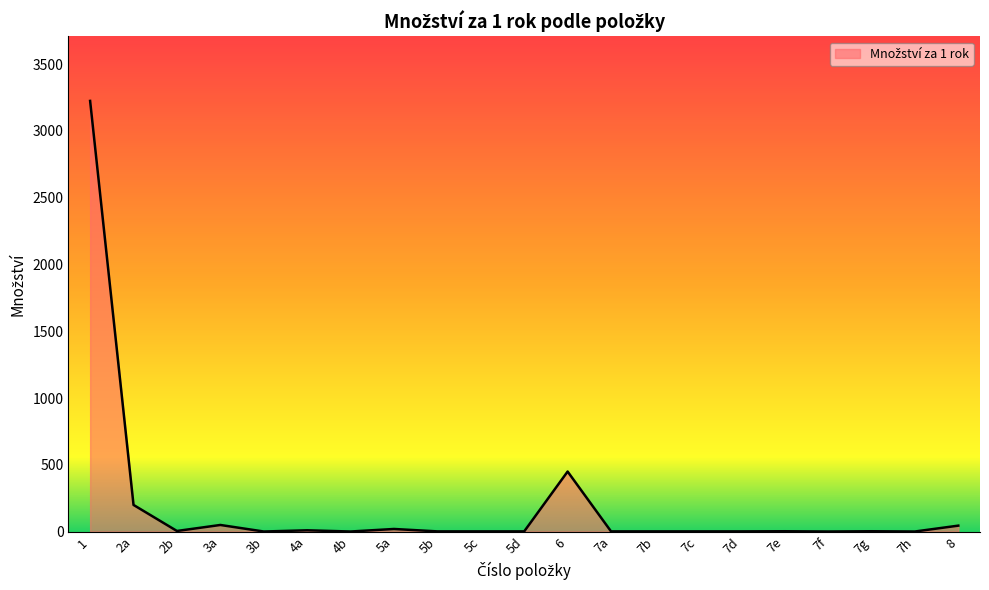

What is the maximum value shown in the chart?

3225